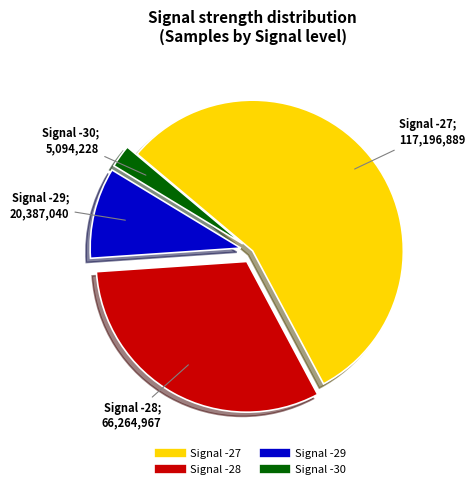

Is there any slice that represents more than half of the pie?

Yes